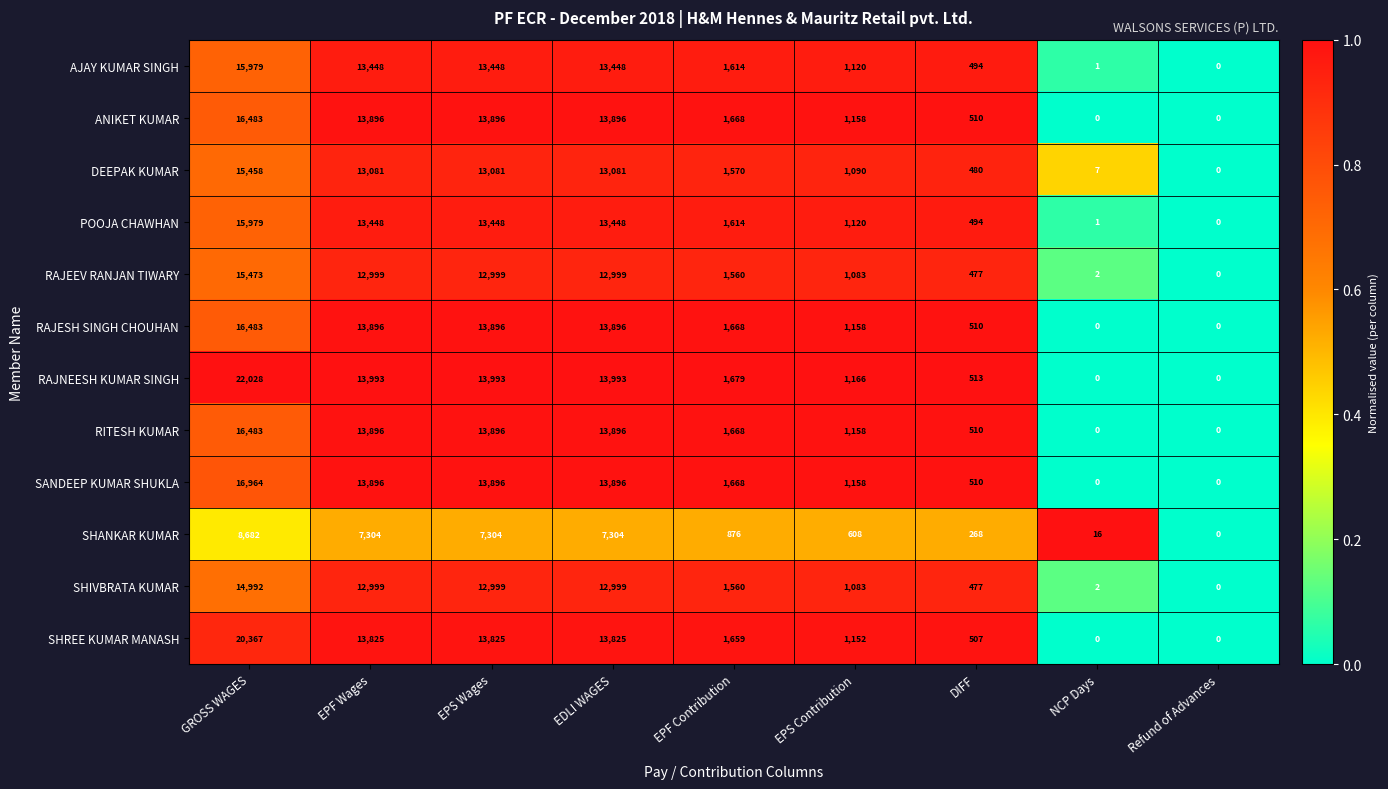

The value of DEEPAK KUMAR at Refund of Advances is 0. True or false?

True